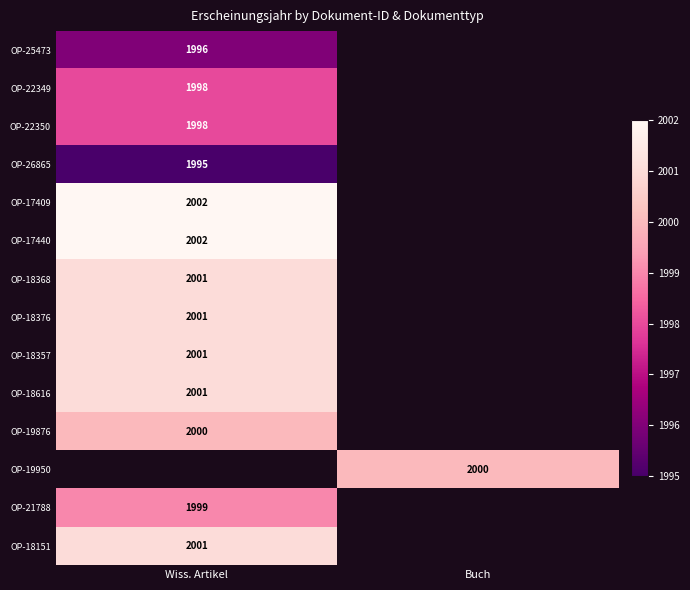

What is the minimum value shown in the chart?

1995.0